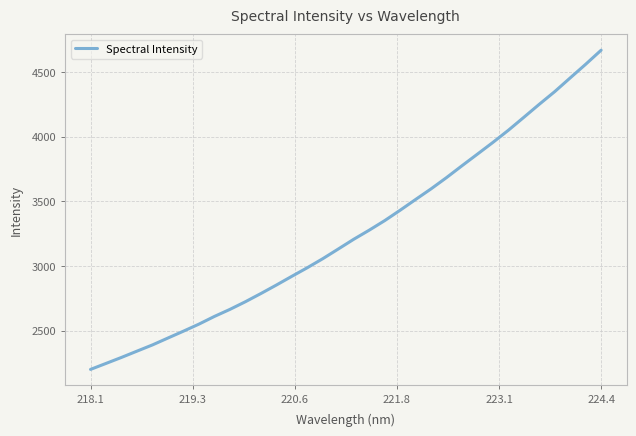

What is the minimum value shown in the chart?

2200.7